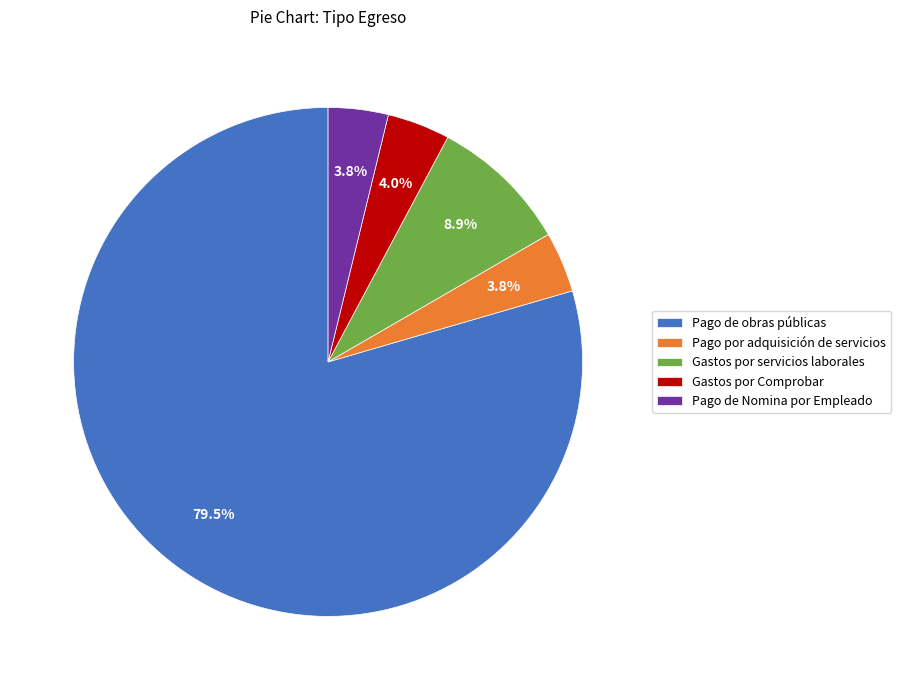

Combined, do Pago de Nomina por Empleado and Gastos por servicios laborales account for over 50%?

No